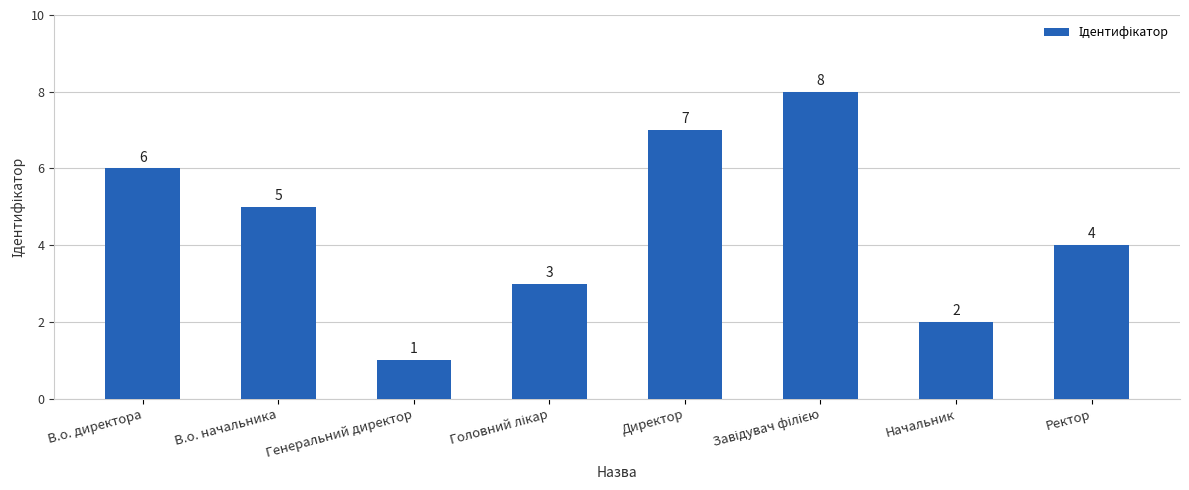

Reading left to right, extract all data points from this chart.

6	5	1	3	7	8	2	4